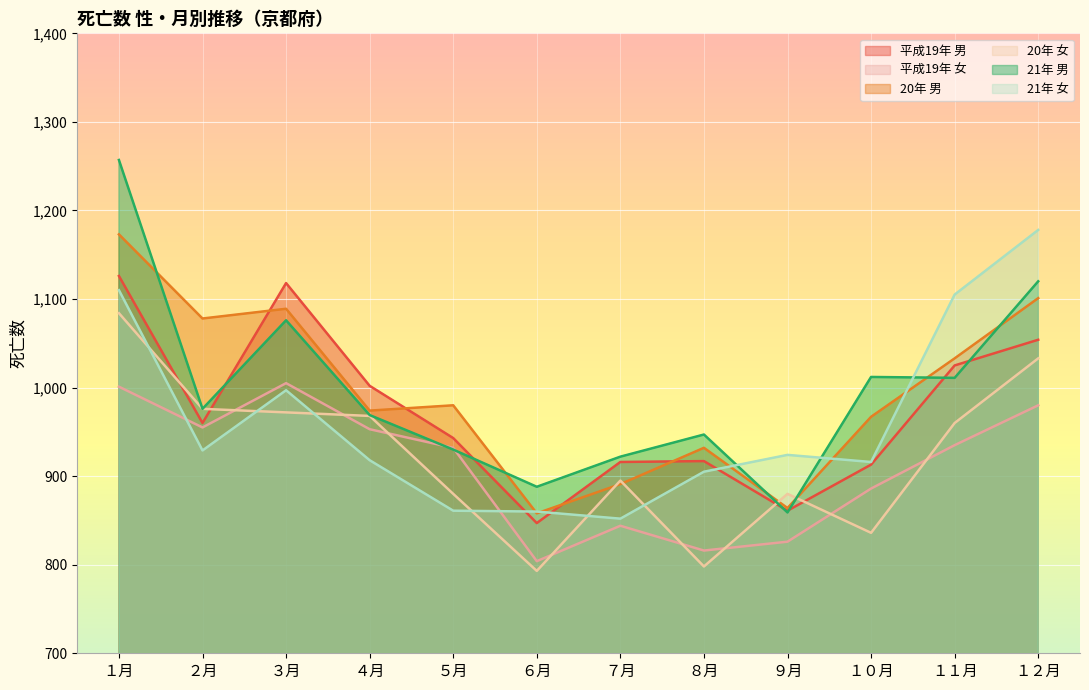

At which label is 平成19年 女 closest to 904?

１０月